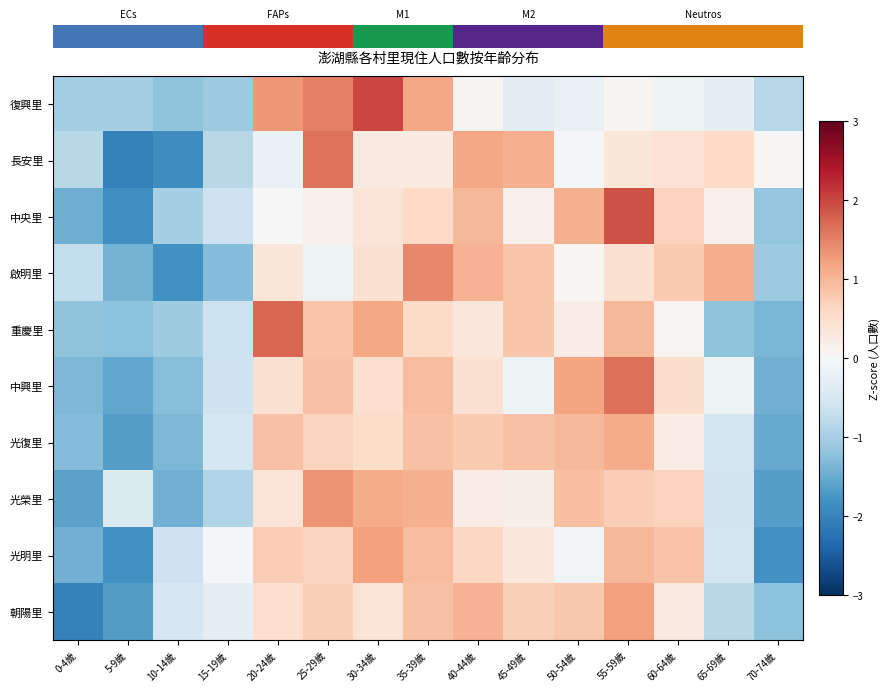

List the series in order of their peak value, lowest first.

光復里, 光明里, 朝陽里, 光榮里, 啟明里, 長安里, 中興里, 重慶里, 中央里, 復興里